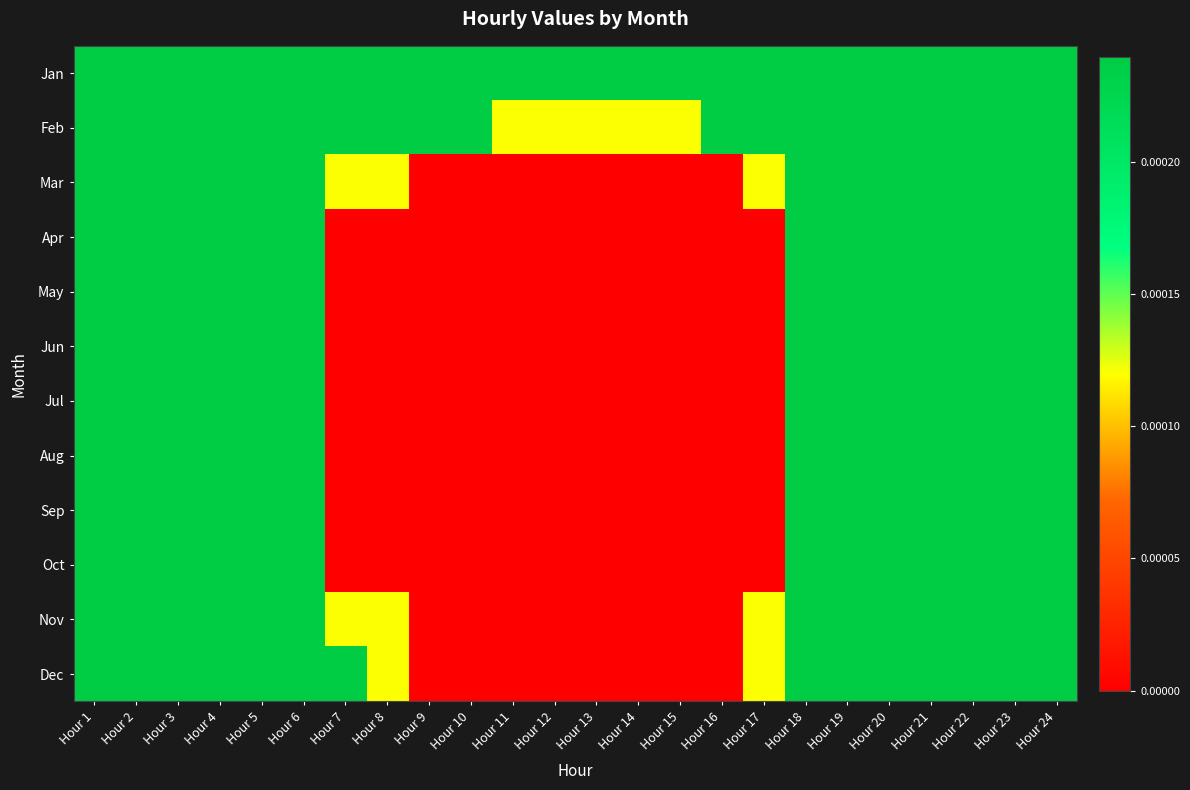

Reading left to right, list all the values displayed in this chart.

Jan: Hour 1=0.0	Hour 2=0.0	Hour 3=0.0	Hour 4=0.0	Hour 5=0.0	Hour 6=0.0	Hour 7=0.0	Hour 8=0.0	Hour 9=0.0	Hour 10=0.0	Hour 11=0.0	Hour 12=0.0	Hour 13=0.0	Hour 14=0.0	Hour 15=0.0	Hour 16=0.0	Hour 17=0.0	Hour 18=0.0	Hour 19=0.0	Hour 20=0.0	Hour 21=0.0	Hour 22=0.0	Hour 23=0.0	Hour 24=0.0
Feb: Hour 1=0.0	Hour 2=0.0	Hour 3=0.0	Hour 4=0.0	Hour 5=0.0	Hour 6=0.0	Hour 7=0.0	Hour 8=0.0	Hour 9=0.0	Hour 10=0.0	Hour 11=0.0	Hour 12=0.0	Hour 13=0.0	Hour 14=0.0	Hour 15=0.0	Hour 16=0.0	Hour 17=0.0	Hour 18=0.0	Hour 19=0.0	Hour 20=0.0	Hour 21=0.0	Hour 22=0.0	Hour 23=0.0	Hour 24=0.0
Mar: Hour 1=0.0	Hour 2=0.0	Hour 3=0.0	Hour 4=0.0	Hour 5=0.0	Hour 6=0.0	Hour 7=0.0	Hour 8=0.0	Hour 9=0.0	Hour 10=0.0	Hour 11=0.0	Hour 12=0.0	Hour 13=0.0	Hour 14=0.0	Hour 15=0.0	Hour 16=0.0	Hour 17=0.0	Hour 18=0.0	Hour 19=0.0	Hour 20=0.0	Hour 21=0.0	Hour 22=0.0	Hour 23=0.0	Hour 24=0.0
Apr: Hour 1=0.0	Hour 2=0.0	Hour 3=0.0	Hour 4=0.0	Hour 5=0.0	Hour 6=0.0	Hour 7=0.0	Hour 8=0.0	Hour 9=0.0	Hour 10=0.0	Hour 11=0.0	Hour 12=0.0	Hour 13=0.0	Hour 14=0.0	Hour 15=0.0	Hour 16=0.0	Hour 17=0.0	Hour 18=0.0	Hour 19=0.0	Hour 20=0.0	Hour 21=0.0	Hour 22=0.0	Hour 23=0.0	Hour 24=0.0
May: Hour 1=0.0	Hour 2=0.0	Hour 3=0.0	Hour 4=0.0	Hour 5=0.0	Hour 6=0.0	Hour 7=0.0	Hour 8=0.0	Hour 9=0.0	Hour 10=0.0	Hour 11=0.0	Hour 12=0.0	Hour 13=0.0	Hour 14=0.0	Hour 15=0.0	Hour 16=0.0	Hour 17=0.0	Hour 18=0.0	Hour 19=0.0	Hour 20=0.0	Hour 21=0.0	Hour 22=0.0	Hour 23=0.0	Hour 24=0.0
Jun: Hour 1=0.0	Hour 2=0.0	Hour 3=0.0	Hour 4=0.0	Hour 5=0.0	Hour 6=0.0	Hour 7=0.0	Hour 8=0.0	Hour 9=0.0	Hour 10=0.0	Hour 11=0.0	Hour 12=0.0	Hour 13=0.0	Hour 14=0.0	Hour 15=0.0	Hour 16=0.0	Hour 17=0.0	Hour 18=0.0	Hour 19=0.0	Hour 20=0.0	Hour 21=0.0	Hour 22=0.0	Hour 23=0.0	Hour 24=0.0
Jul: Hour 1=0.0	Hour 2=0.0	Hour 3=0.0	Hour 4=0.0	Hour 5=0.0	Hour 6=0.0	Hour 7=0.0	Hour 8=0.0	Hour 9=0.0	Hour 10=0.0	Hour 11=0.0	Hour 12=0.0	Hour 13=0.0	Hour 14=0.0	Hour 15=0.0	Hour 16=0.0	Hour 17=0.0	Hour 18=0.0	Hour 19=0.0	Hour 20=0.0	Hour 21=0.0	Hour 22=0.0	Hour 23=0.0	Hour 24=0.0
Aug: Hour 1=0.0	Hour 2=0.0	Hour 3=0.0	Hour 4=0.0	Hour 5=0.0	Hour 6=0.0	Hour 7=0.0	Hour 8=0.0	Hour 9=0.0	Hour 10=0.0	Hour 11=0.0	Hour 12=0.0	Hour 13=0.0	Hour 14=0.0	Hour 15=0.0	Hour 16=0.0	Hour 17=0.0	Hour 18=0.0	Hour 19=0.0	Hour 20=0.0	Hour 21=0.0	Hour 22=0.0	Hour 23=0.0	Hour 24=0.0
Sep: Hour 1=0.0	Hour 2=0.0	Hour 3=0.0	Hour 4=0.0	Hour 5=0.0	Hour 6=0.0	Hour 7=0.0	Hour 8=0.0	Hour 9=0.0	Hour 10=0.0	Hour 11=0.0	Hour 12=0.0	Hour 13=0.0	Hour 14=0.0	Hour 15=0.0	Hour 16=0.0	Hour 17=0.0	Hour 18=0.0	Hour 19=0.0	Hour 20=0.0	Hour 21=0.0	Hour 22=0.0	Hour 23=0.0	Hour 24=0.0
Oct: Hour 1=0.0	Hour 2=0.0	Hour 3=0.0	Hour 4=0.0	Hour 5=0.0	Hour 6=0.0	Hour 7=0.0	Hour 8=0.0	Hour 9=0.0	Hour 10=0.0	Hour 11=0.0	Hour 12=0.0	Hour 13=0.0	Hour 14=0.0	Hour 15=0.0	Hour 16=0.0	Hour 17=0.0	Hour 18=0.0	Hour 19=0.0	Hour 20=0.0	Hour 21=0.0	Hour 22=0.0	Hour 23=0.0	Hour 24=0.0
Nov: Hour 1=0.0	Hour 2=0.0	Hour 3=0.0	Hour 4=0.0	Hour 5=0.0	Hour 6=0.0	Hour 7=0.0	Hour 8=0.0	Hour 9=0.0	Hour 10=0.0	Hour 11=0.0	Hour 12=0.0	Hour 13=0.0	Hour 14=0.0	Hour 15=0.0	Hour 16=0.0	Hour 17=0.0	Hour 18=0.0	Hour 19=0.0	Hour 20=0.0	Hour 21=0.0	Hour 22=0.0	Hour 23=0.0	Hour 24=0.0
Dec: Hour 1=0.0	Hour 2=0.0	Hour 3=0.0	Hour 4=0.0	Hour 5=0.0	Hour 6=0.0	Hour 7=0.0	Hour 8=0.0	Hour 9=0.0	Hour 10=0.0	Hour 11=0.0	Hour 12=0.0	Hour 13=0.0	Hour 14=0.0	Hour 15=0.0	Hour 16=0.0	Hour 17=0.0	Hour 18=0.0	Hour 19=0.0	Hour 20=0.0	Hour 21=0.0	Hour 22=0.0	Hour 23=0.0	Hour 24=0.0